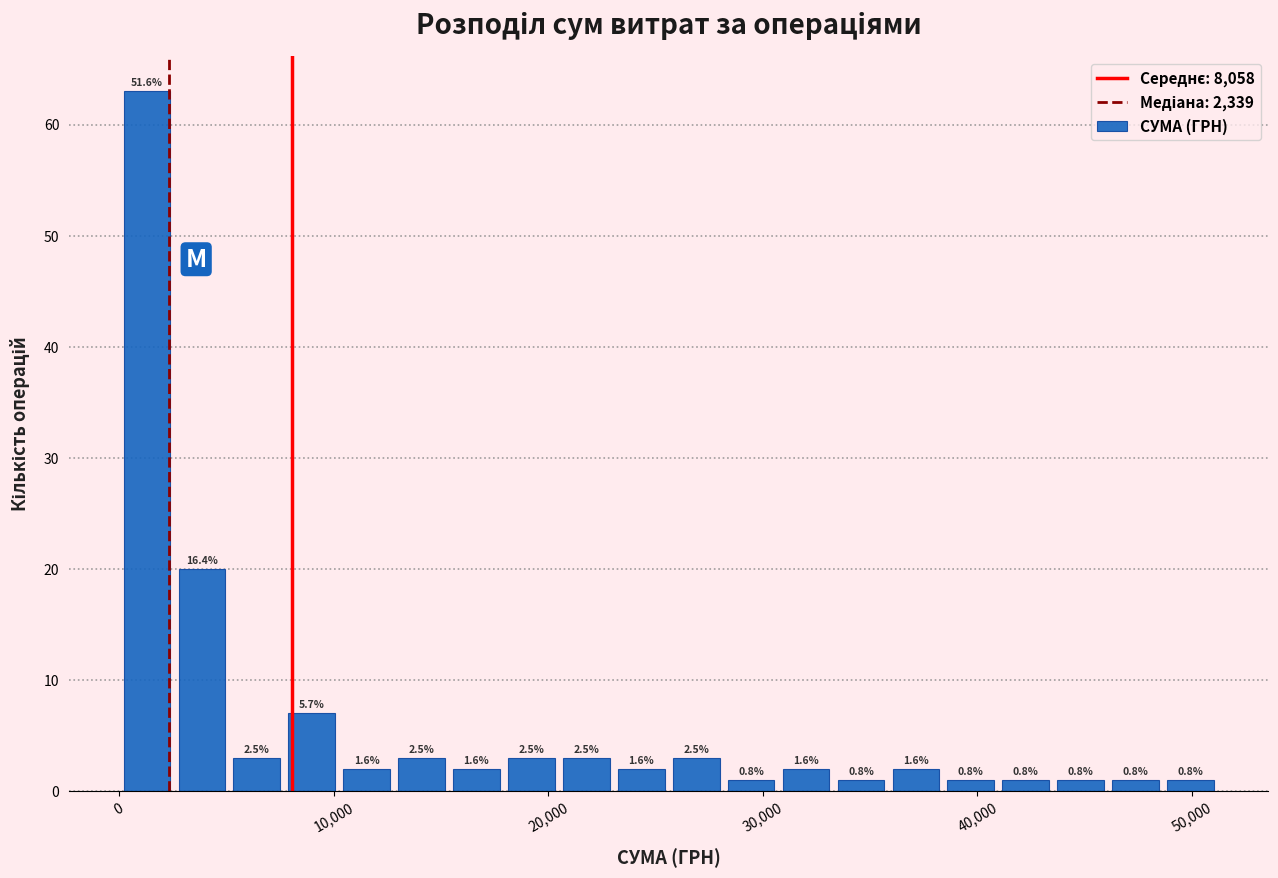

Read against the x-axis, roughly where is the centre of the tallest bar?

1000